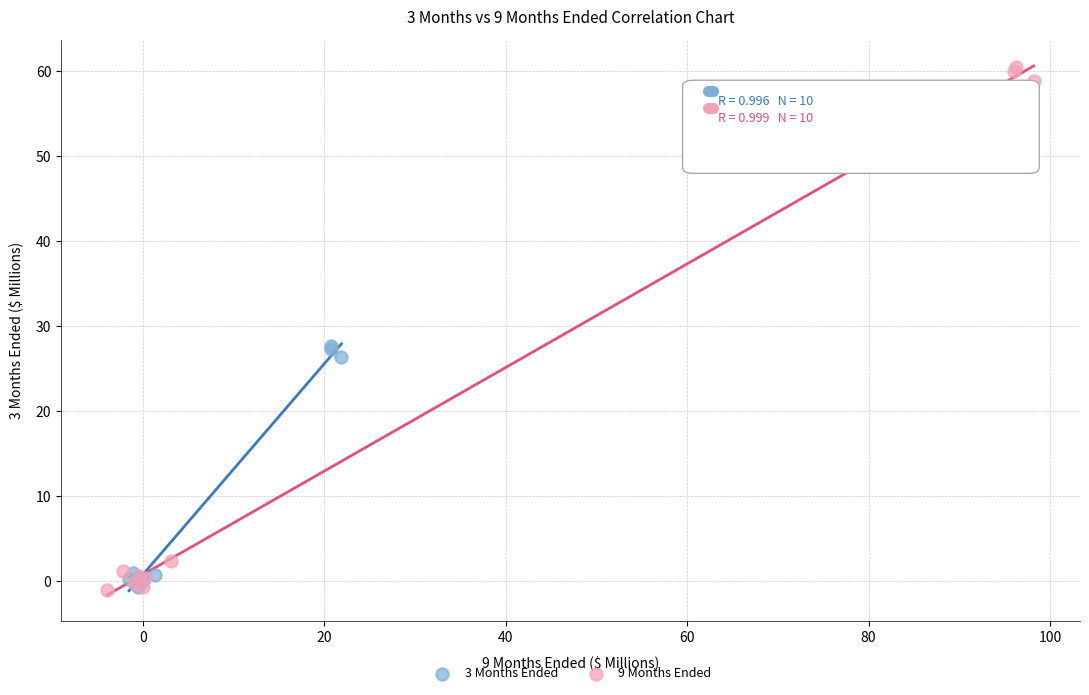

Which series contains the highest Y value?

9 Months Ended